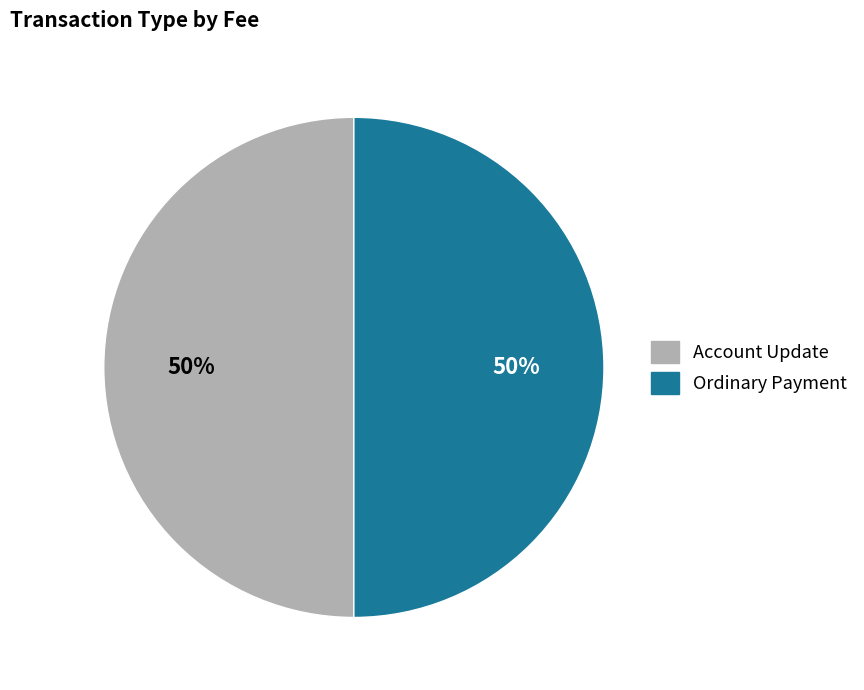

To the nearest percent, what is the average slice percentage?

50%